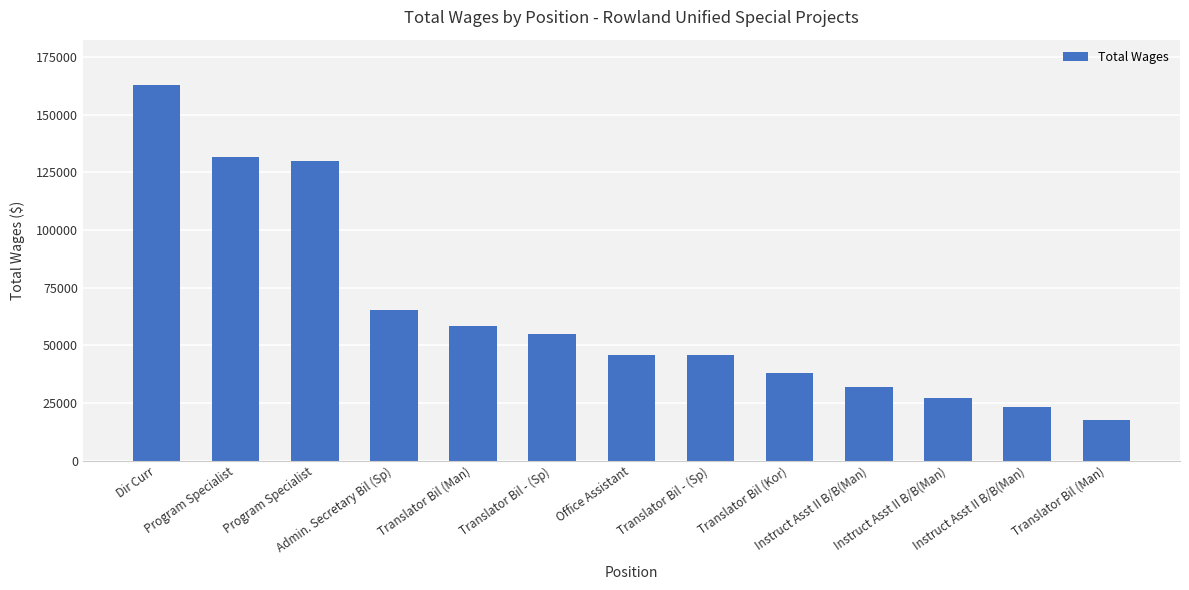

Count the number of data series in this chart.

1